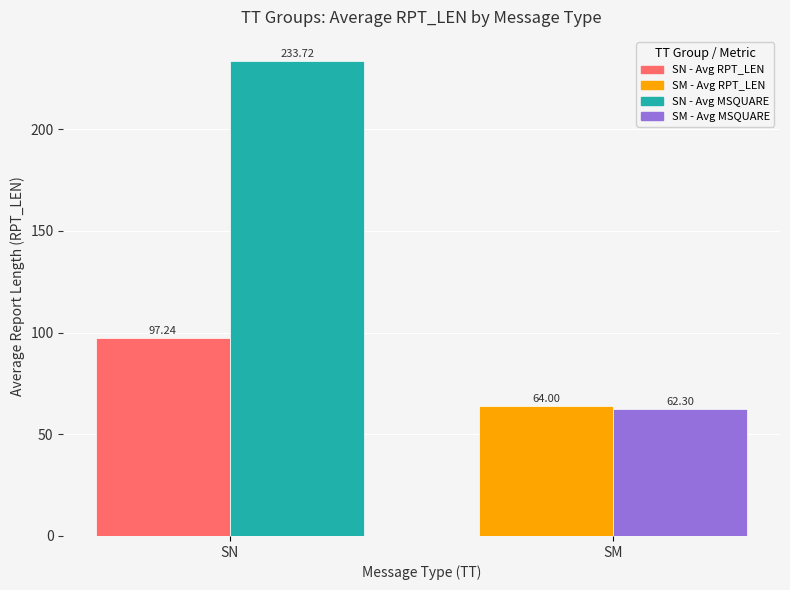

Reading left to right, list all the values displayed in this chart.

Avg RPT_LEN: 97.2	64.0
Avg MSQUARE: 233.7	62.3